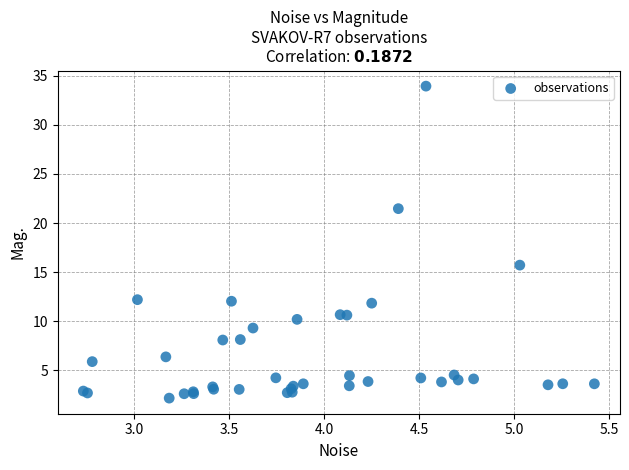

What Y value in the scatter plot is closest to 18?

15.7